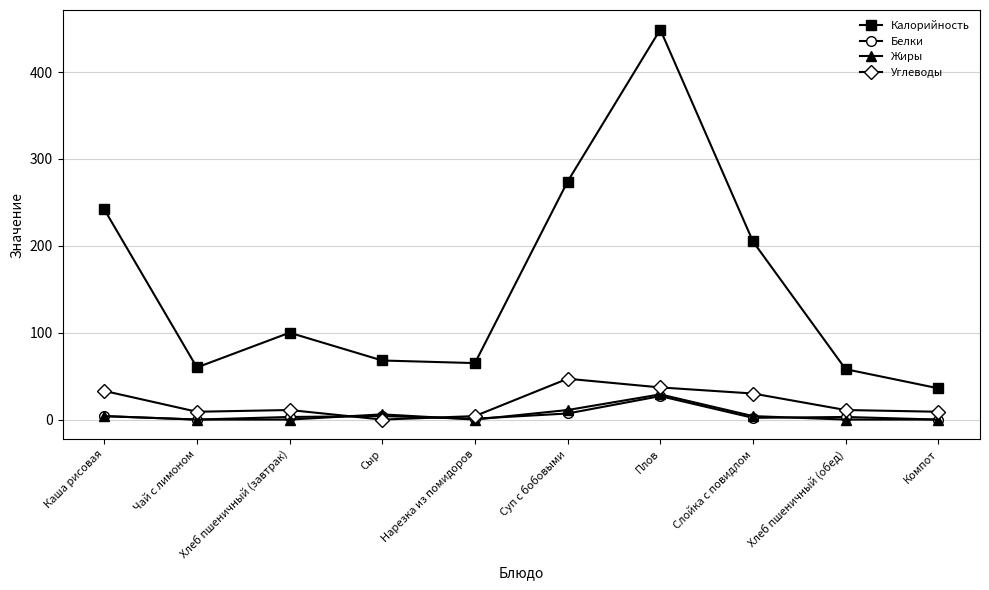

What is the sum of all Жиры values?

54